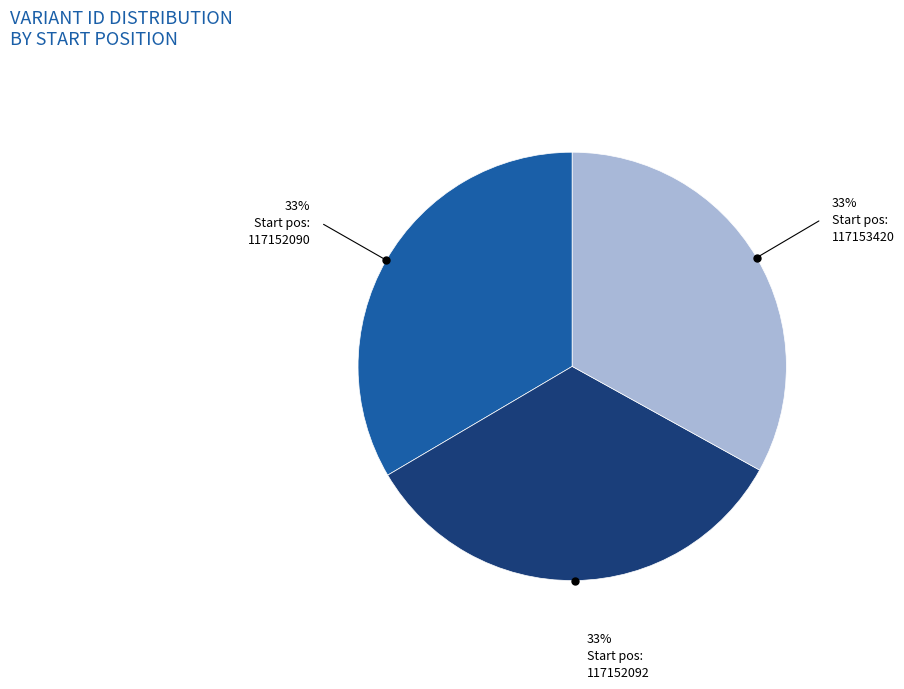

Is there any slice that represents more than half of the pie?

No